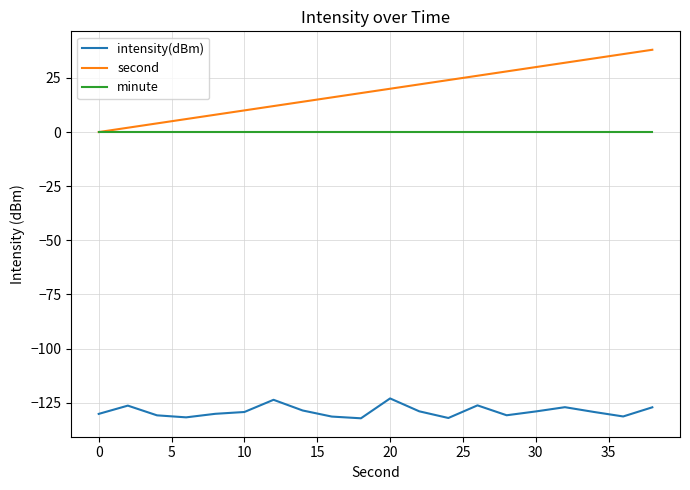

What is the average value of the second series?

19.0